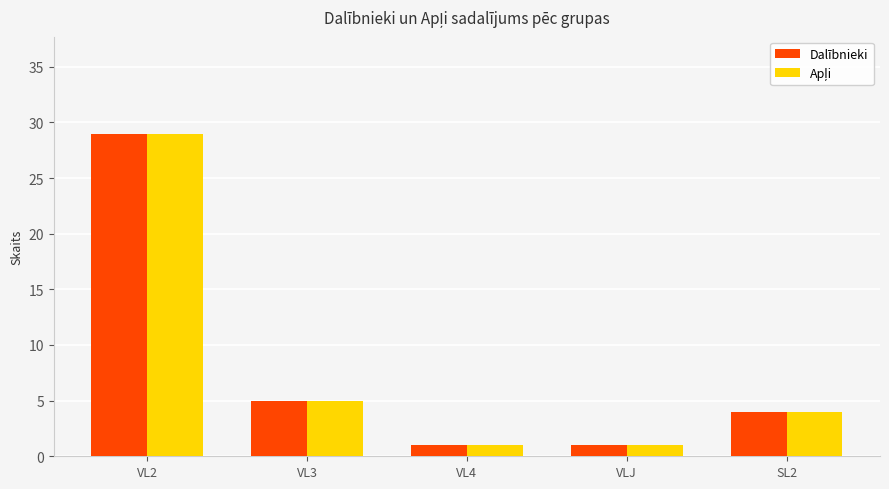

At which category is the sum across all series the highest?

VL2